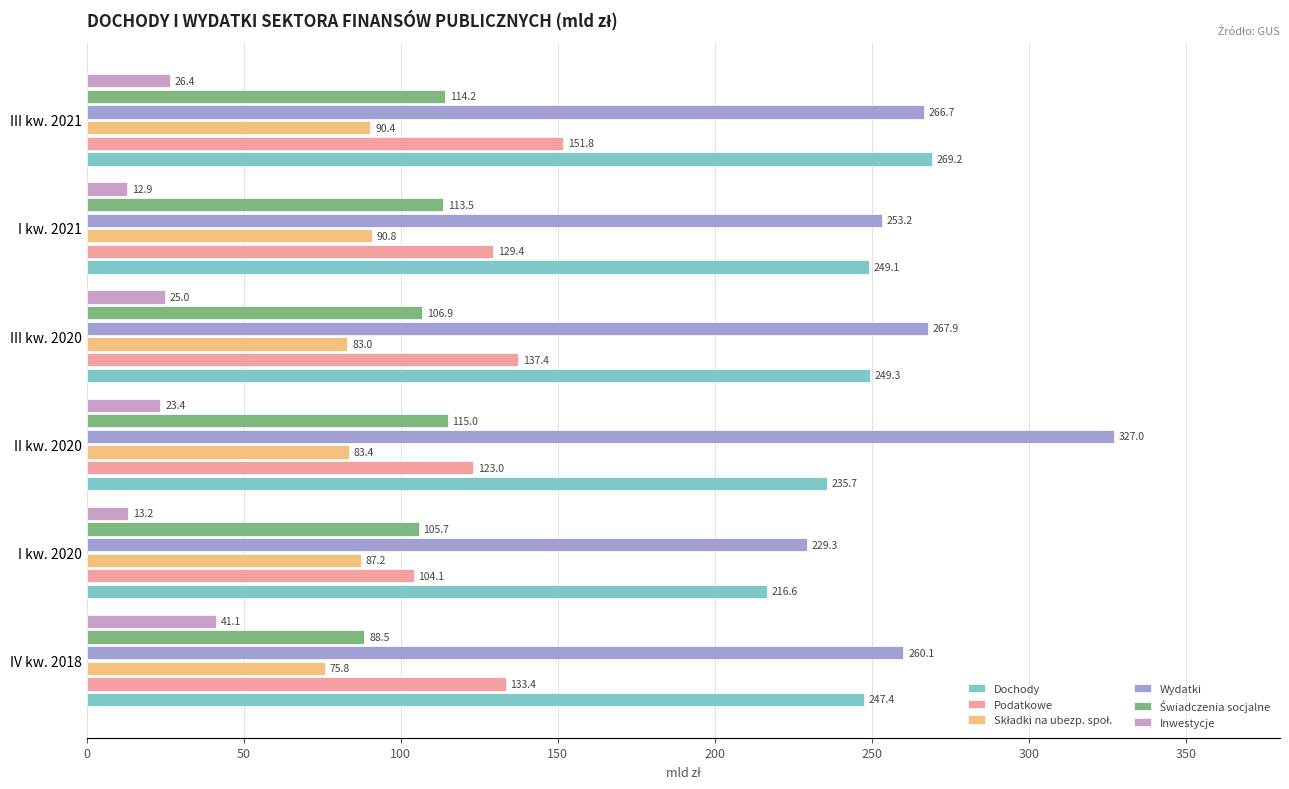

What is the average value of the Dochody series?

244.5